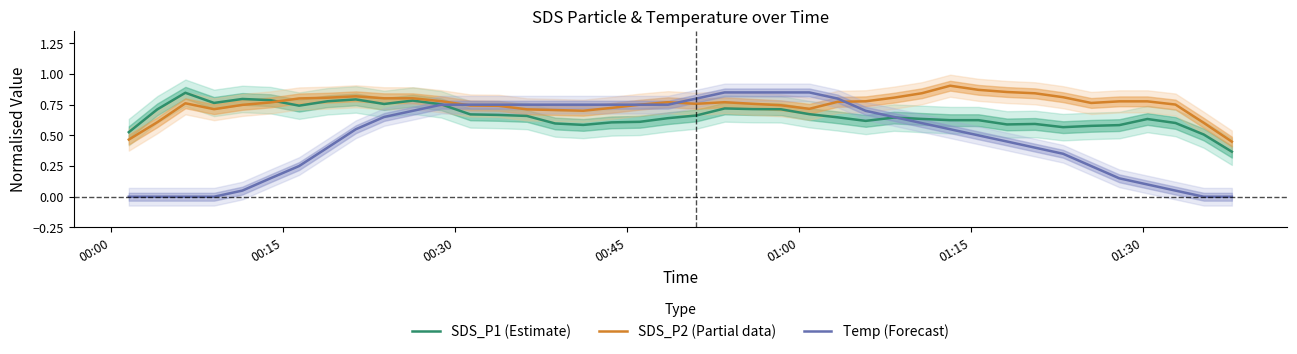

At how many categories does at least one series exceed 0?

40